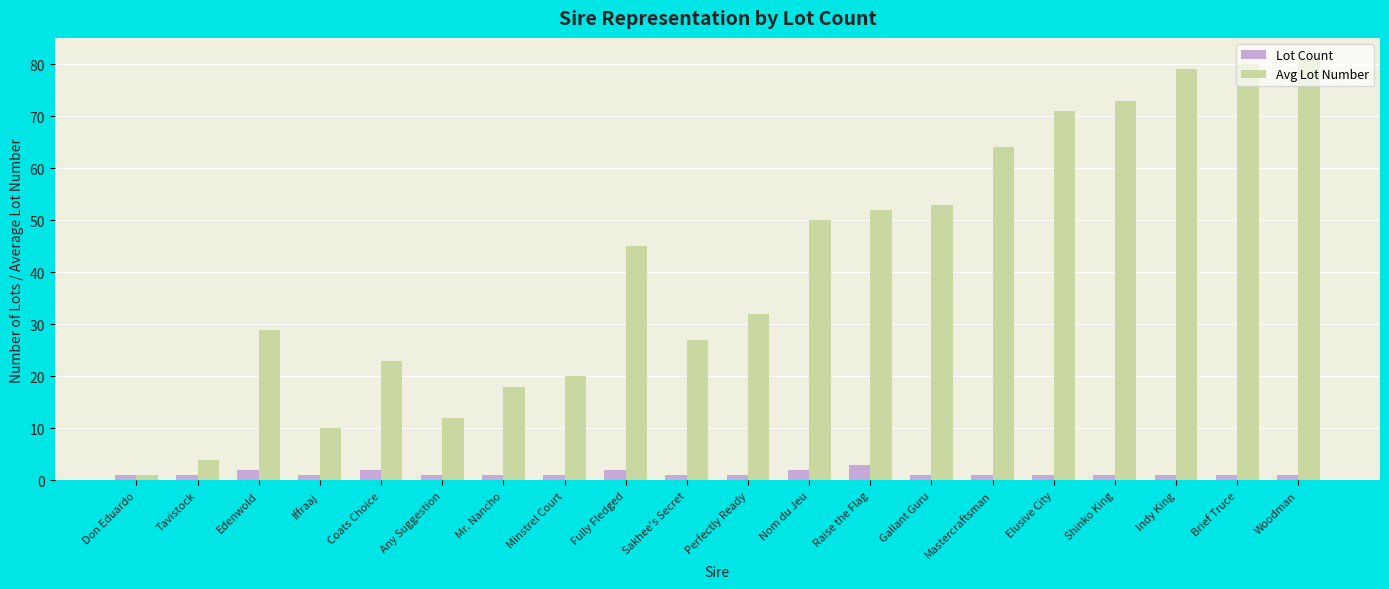

Which series has the largest total across all categories?

Avg Lot Number